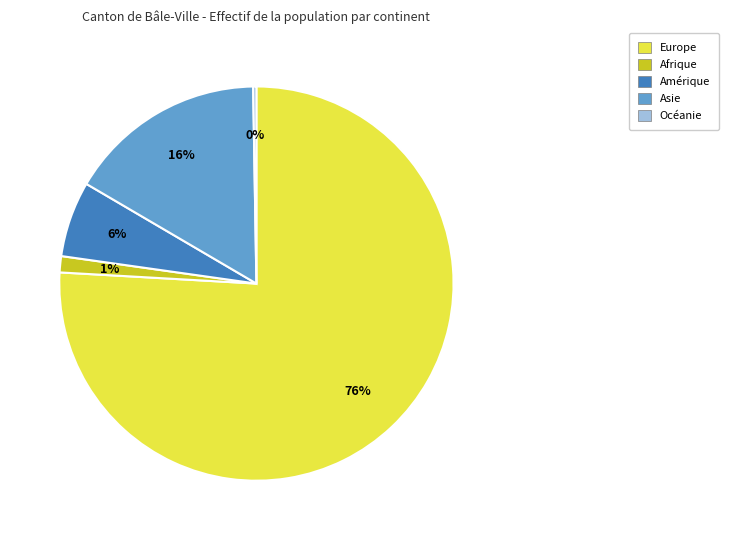

To the nearest percent, what percentage of the pie is Asie?

16%